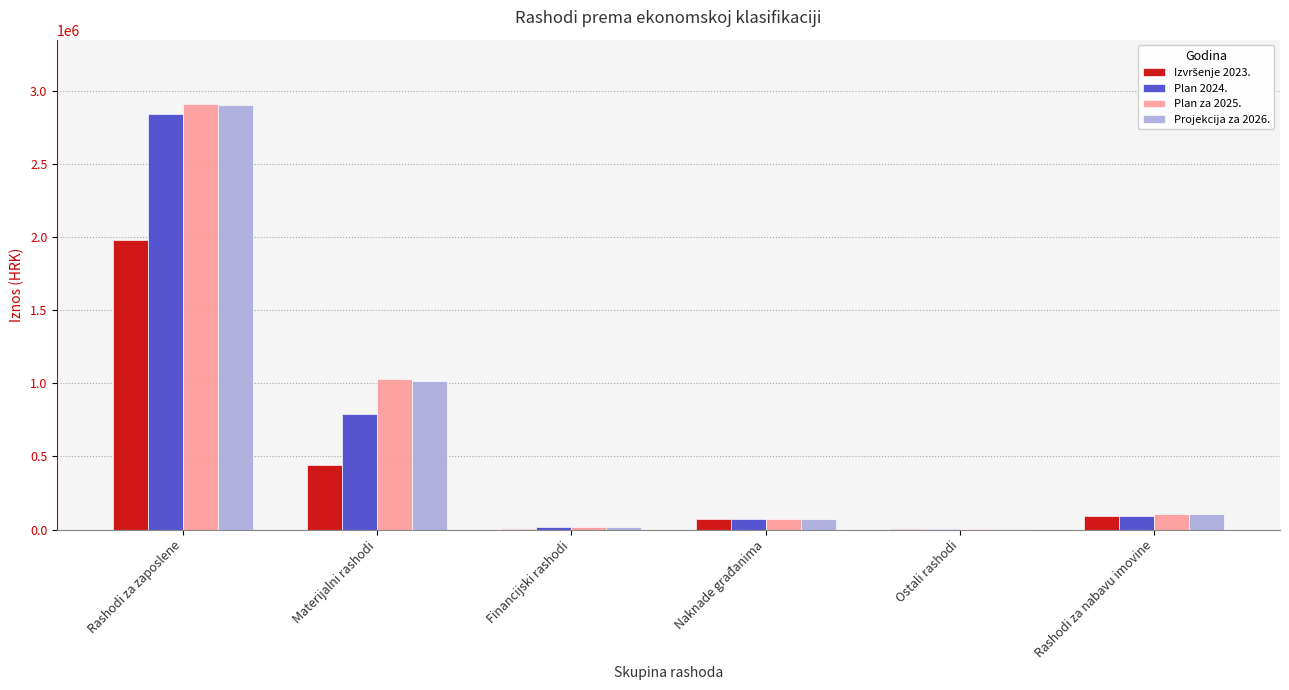

Which label corresponds to the largest value in the chart?

Rashodi za zaposlene